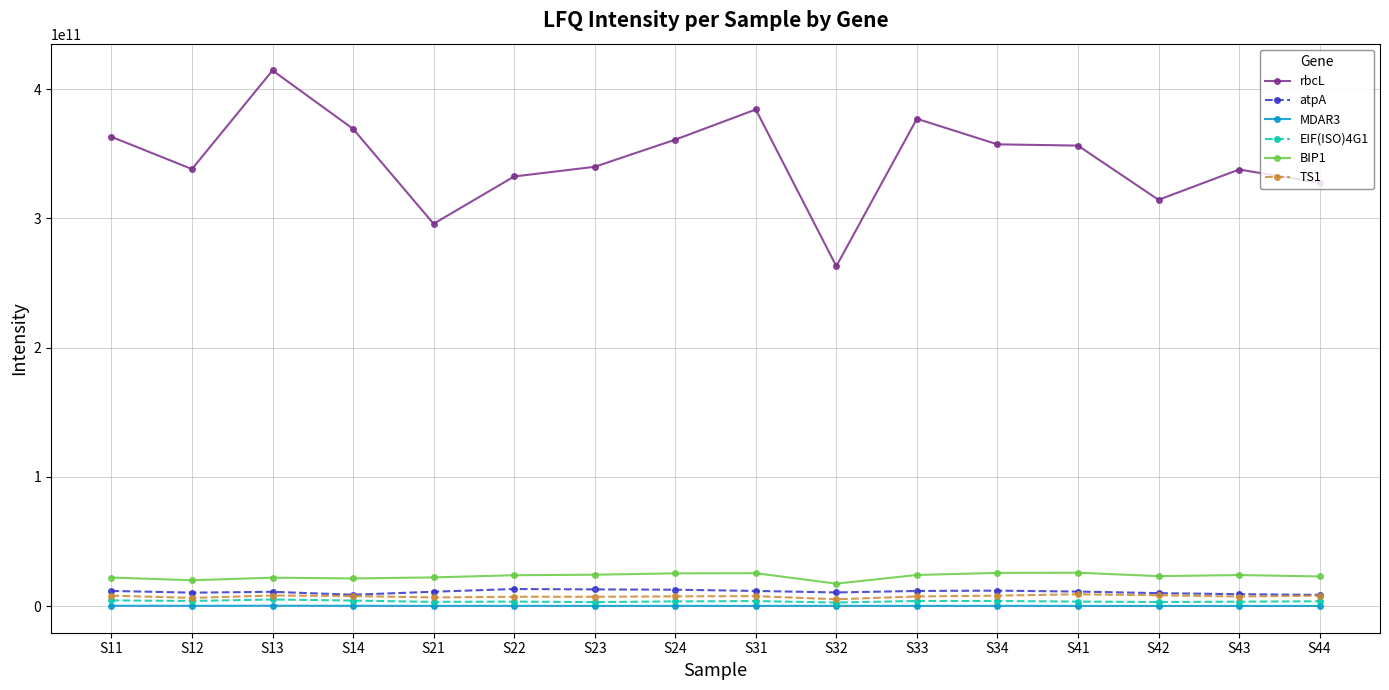

How many lines are shown in the chart?

6